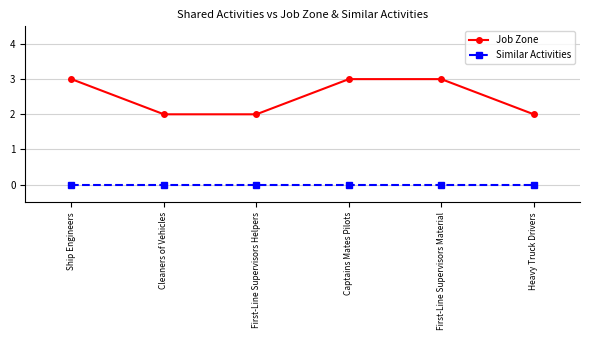

Is the value of Job Zone at Cleaners of Vehicles greater than the value of Similar Activities at Heavy Truck Drivers?

Yes